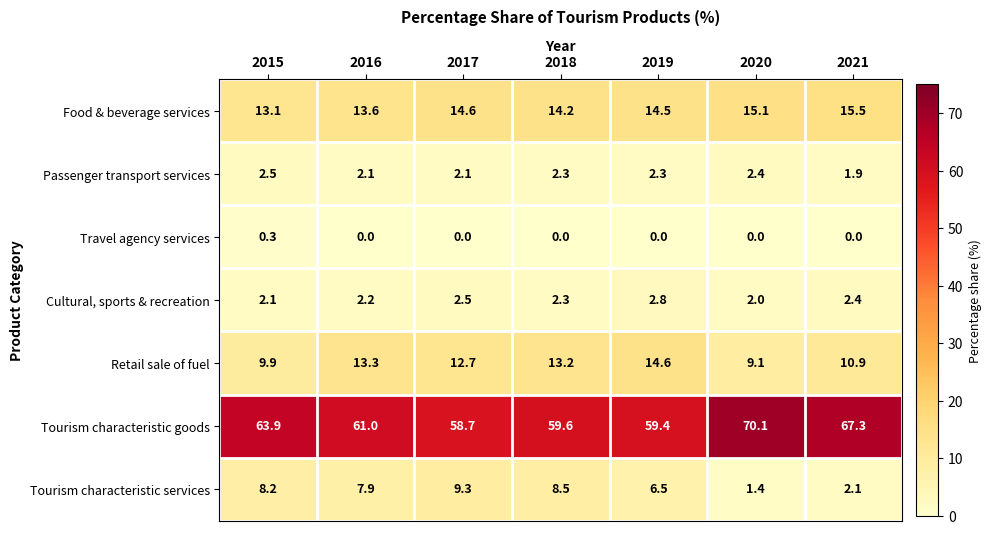

What is the difference between the Tourism characteristic services values at 2015 and 2019?

1.7